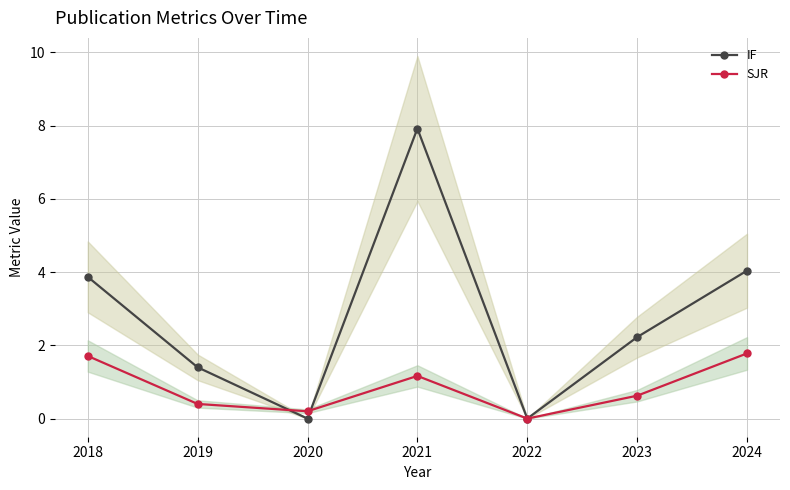

What are all the series names shown in the legend?

IF, SJR